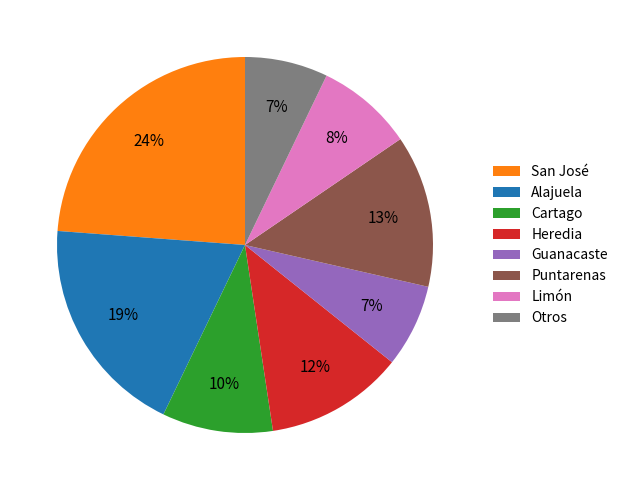

Count the number of slices in the pie.

8